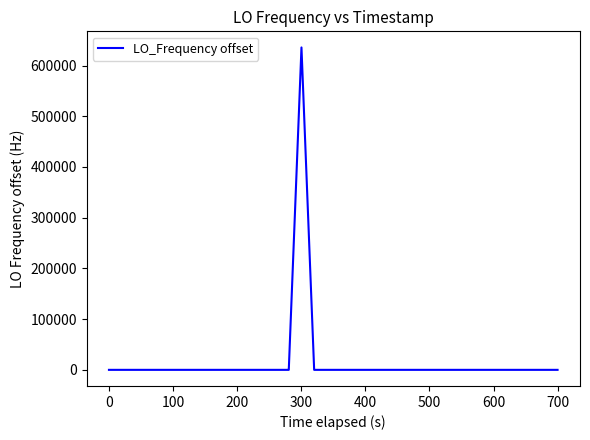

What is the sum of all values?

635753.8